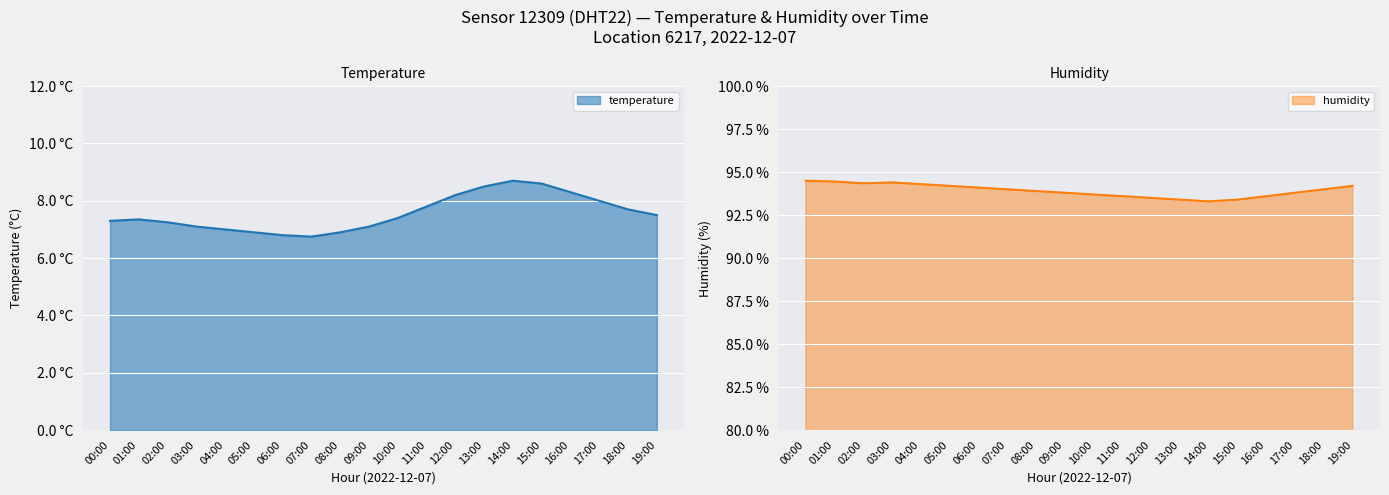

Where does the humidity series first go above 94?

00:00